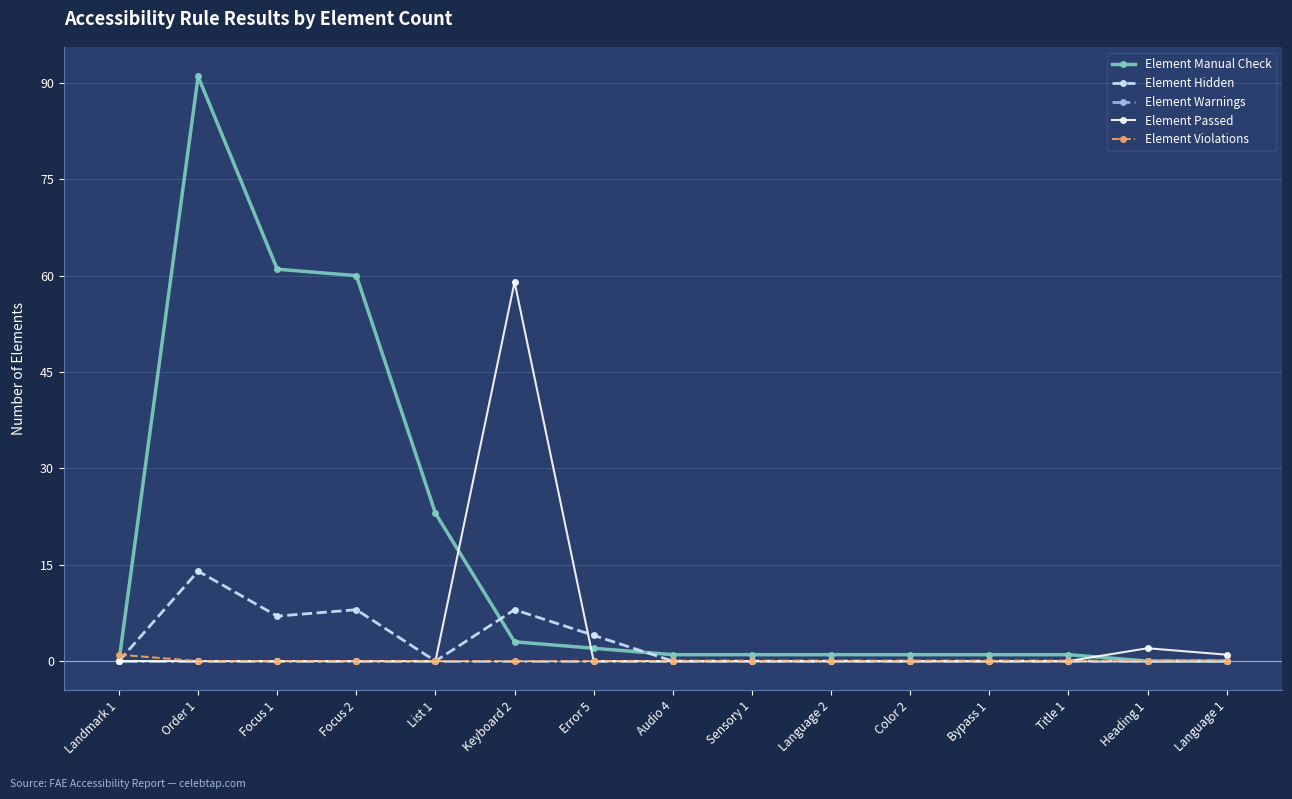

What is the label of the 5th point from the right?

Color 2